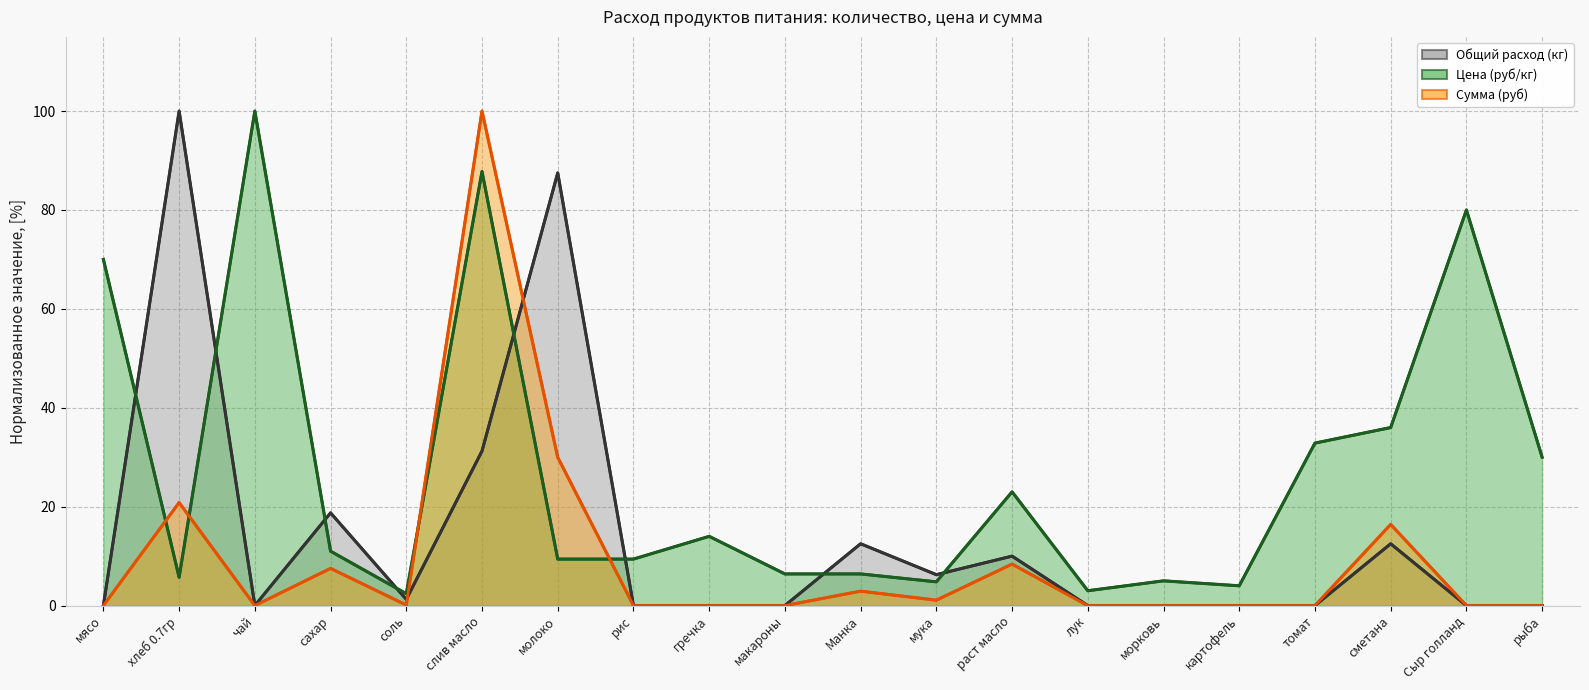

How many interior local peaks does the Сумма (руб) (линия) series have?

6